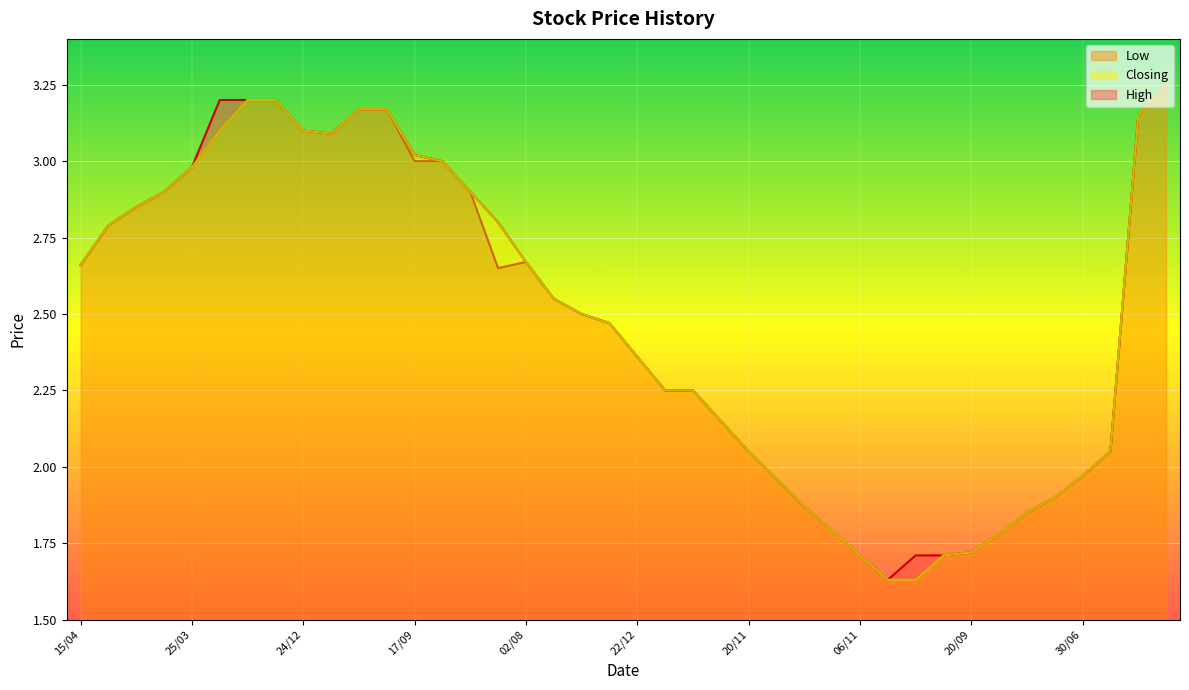

True or false: Low and Closing intersect in this chart.

False